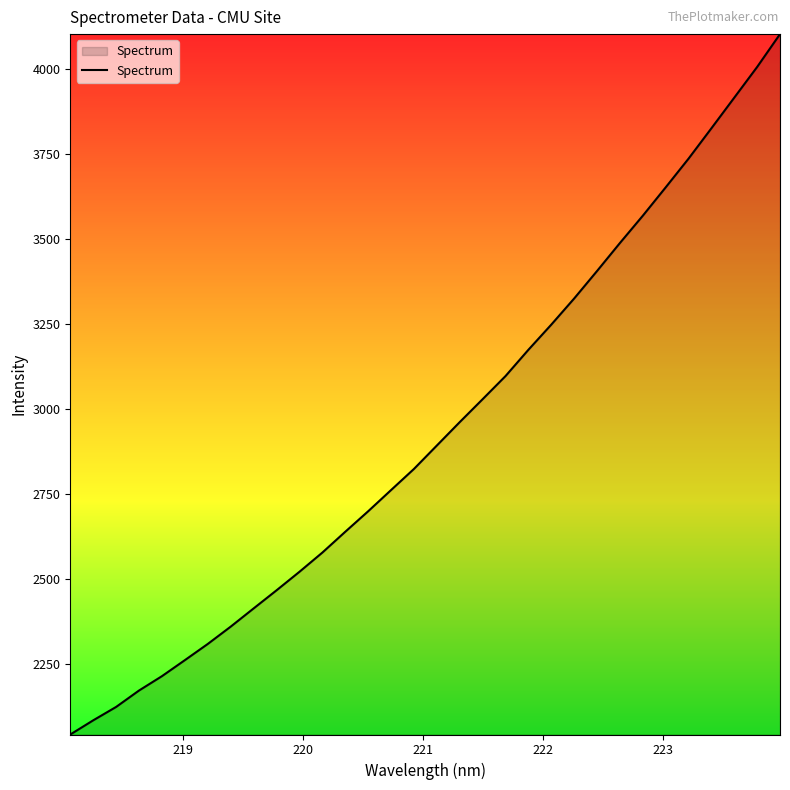

What is the average value?

2934.1